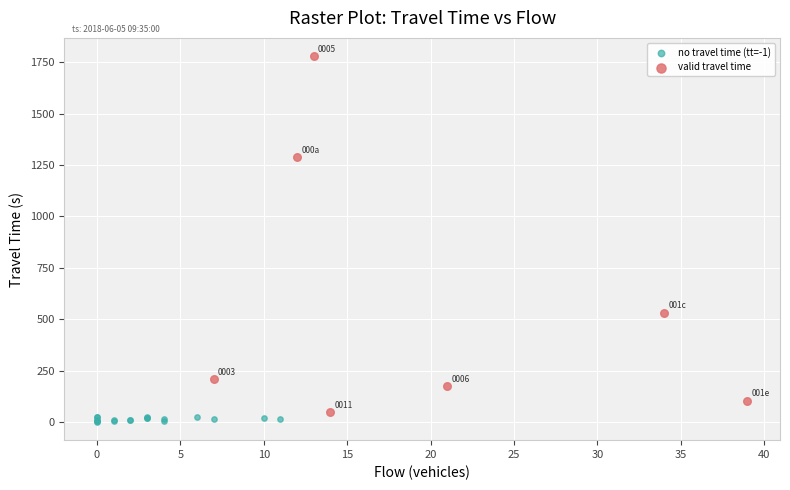

Which series contains the highest Y value?

valid travel time